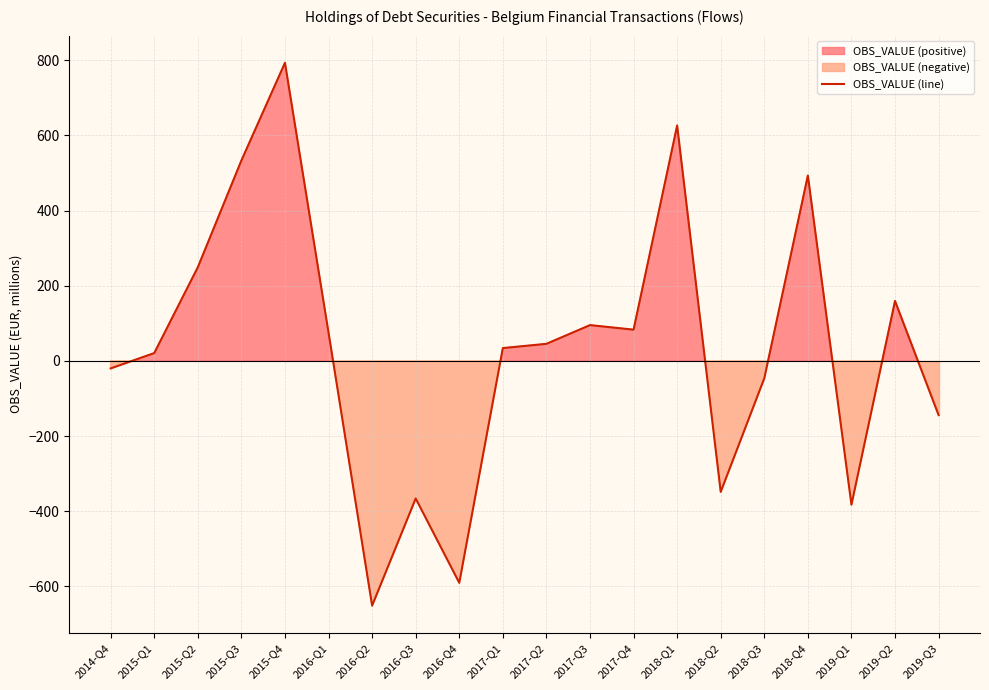

The chart shows a value of -30.8 at 2014-Q4. True or false?

False